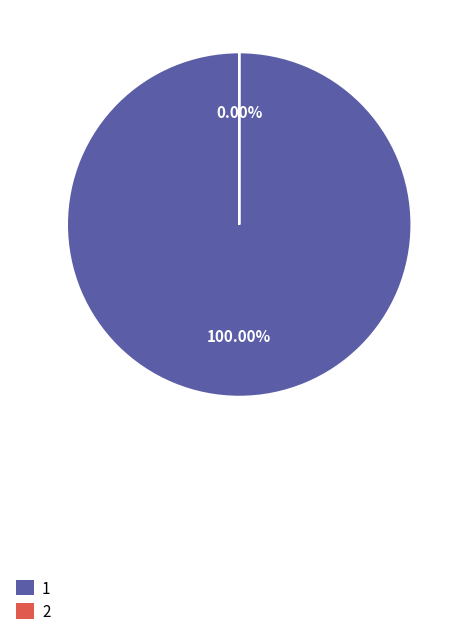

True or false: 1 accounts for 100% of the total.

True